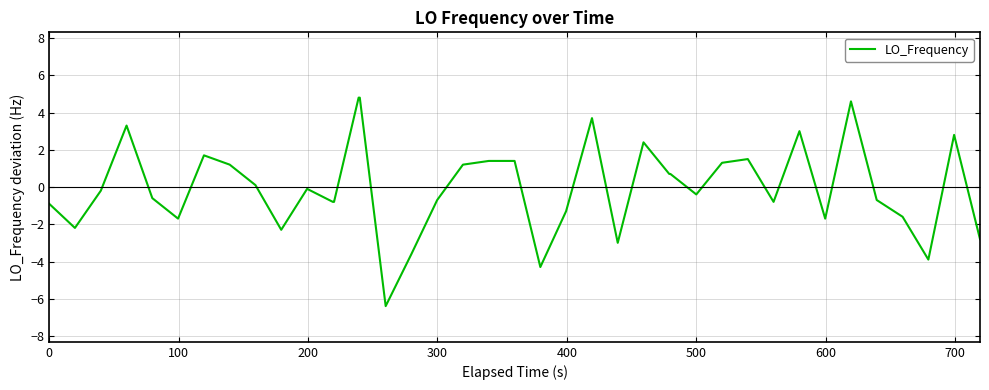

What is the difference between the maximum and minimum values?

11.2